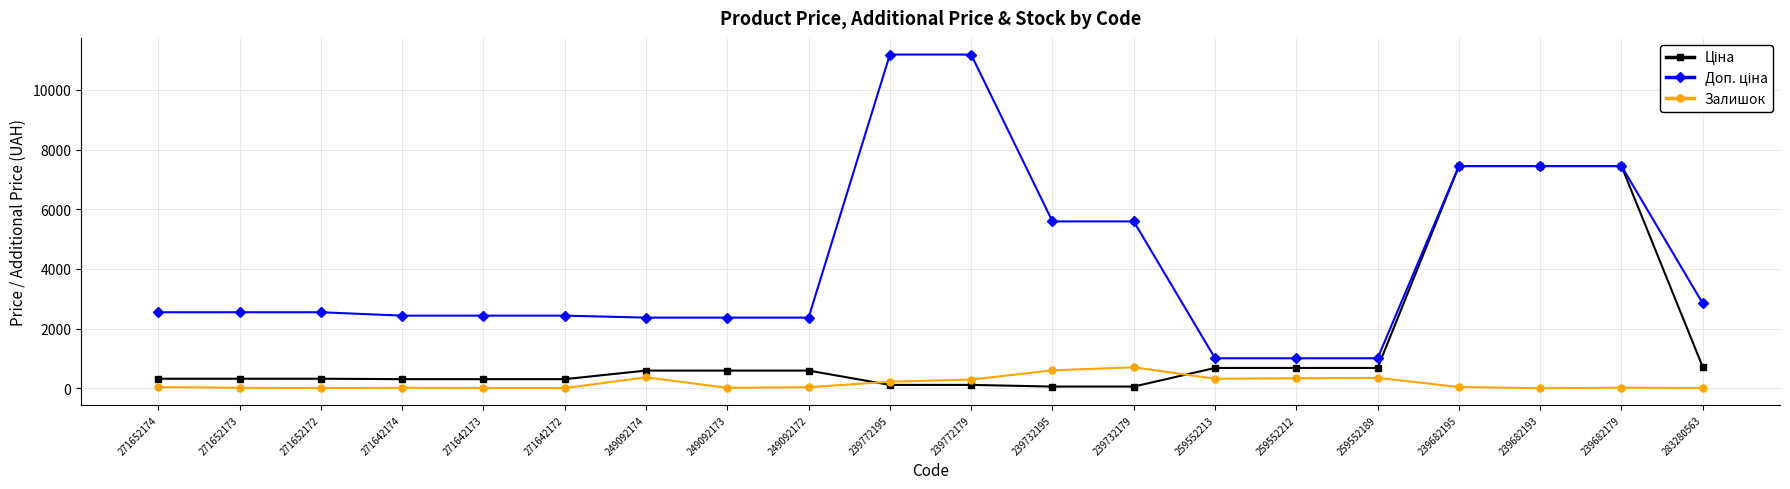

What is the maximum value shown in the chart?

11182.0